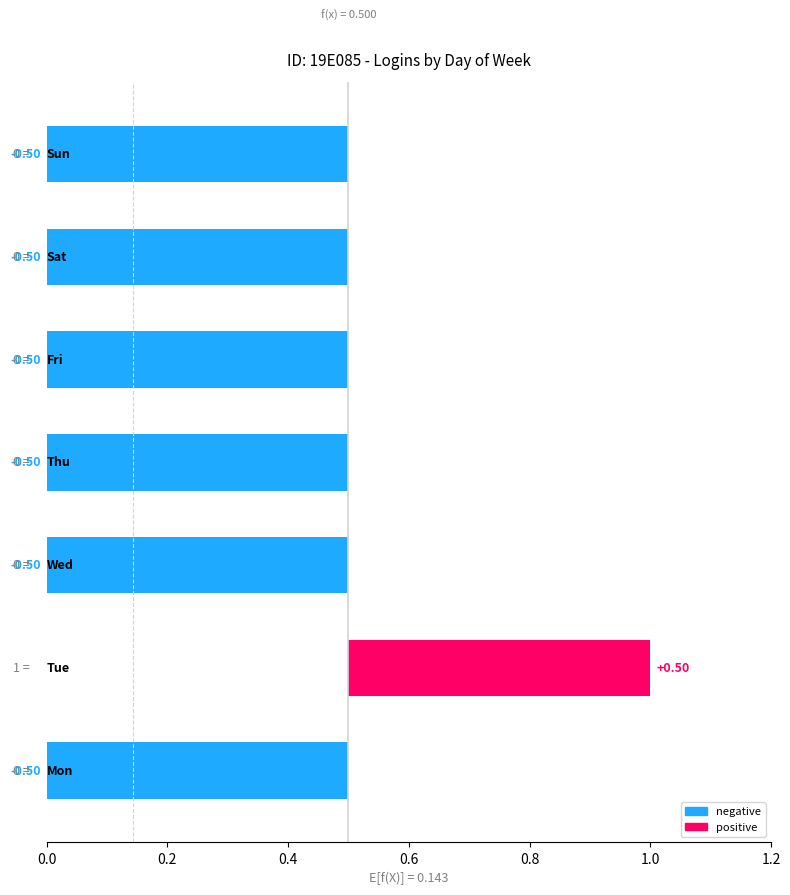

What is the maximum value shown in the chart?

1